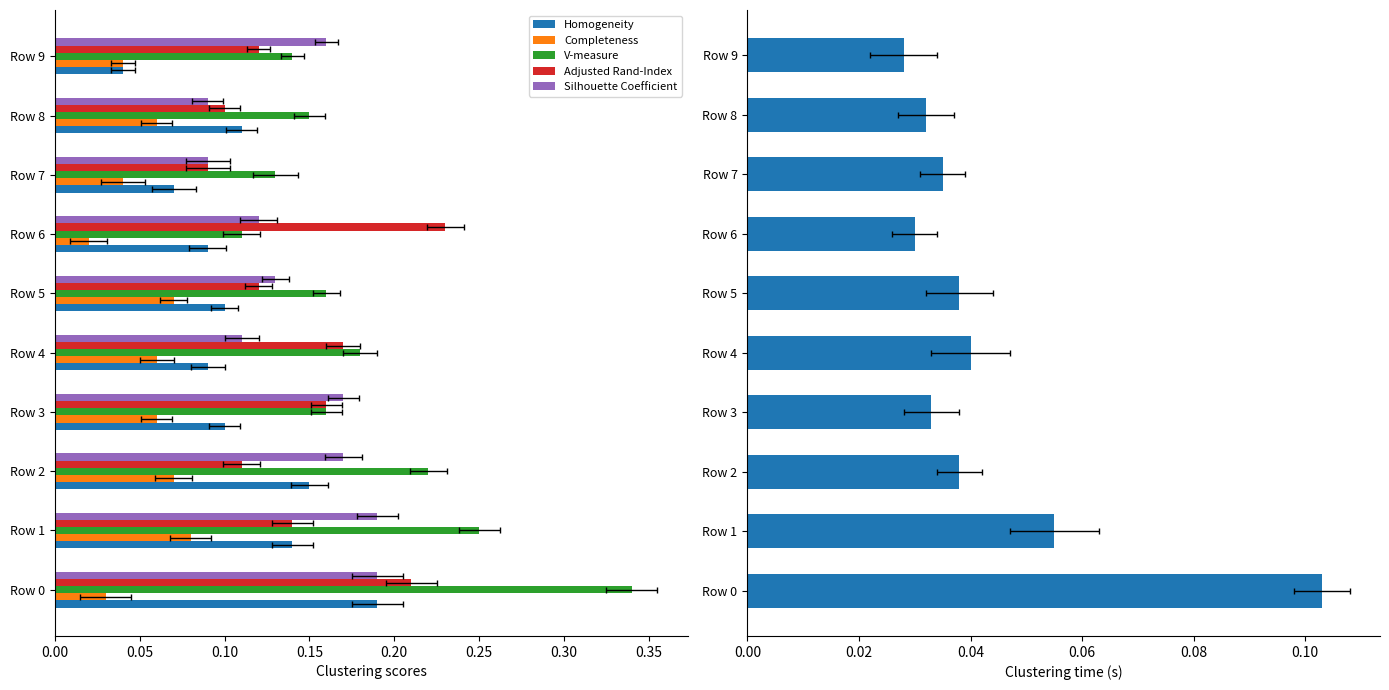

Which series has the widest spread of values?

V-measure